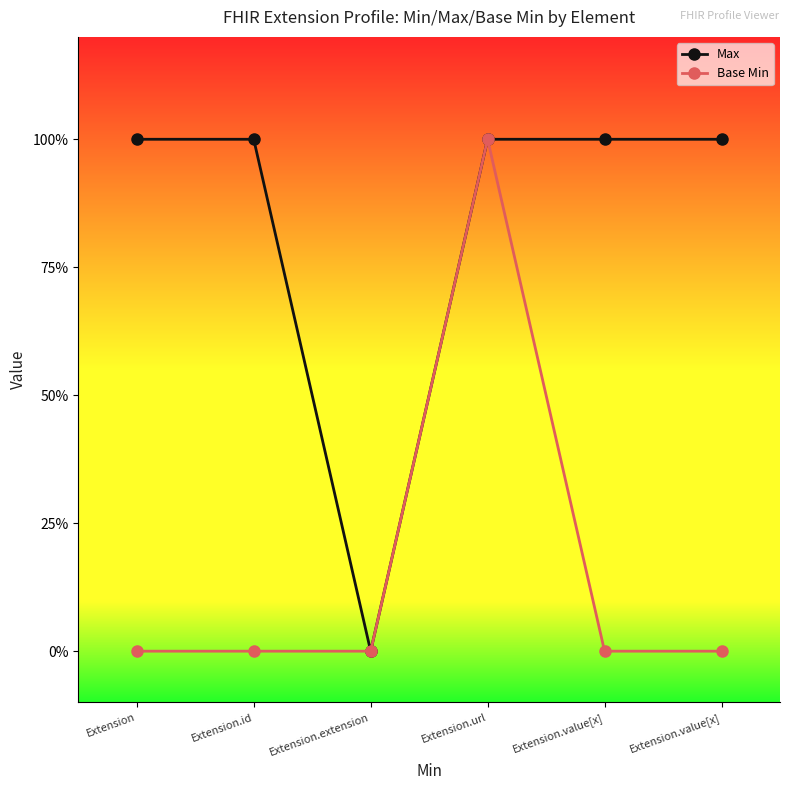

Between Extension.value[x] and Extension.url, which is larger?

Extension.value[x]